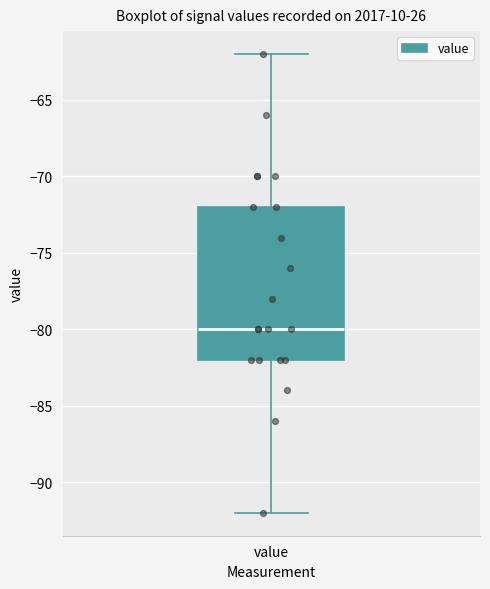

Read this box plot against the y-axis: the position of the median line, the range covered by the box, and the ends of both whiskers. The values are not printed on the chart, so give them approximately, as read against the axis.

median -80, box -82 to -72, whiskers -92 to -62